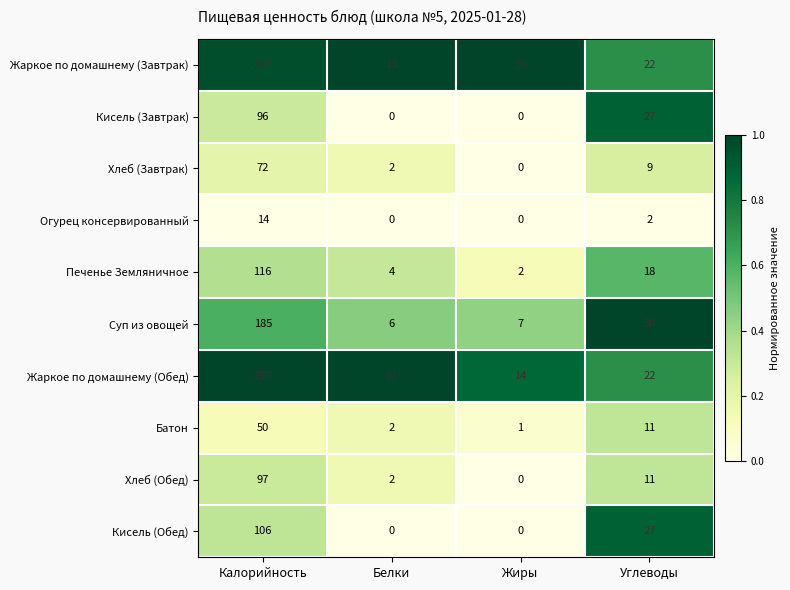

What is the difference between the highest and lowest values at Белки?

13